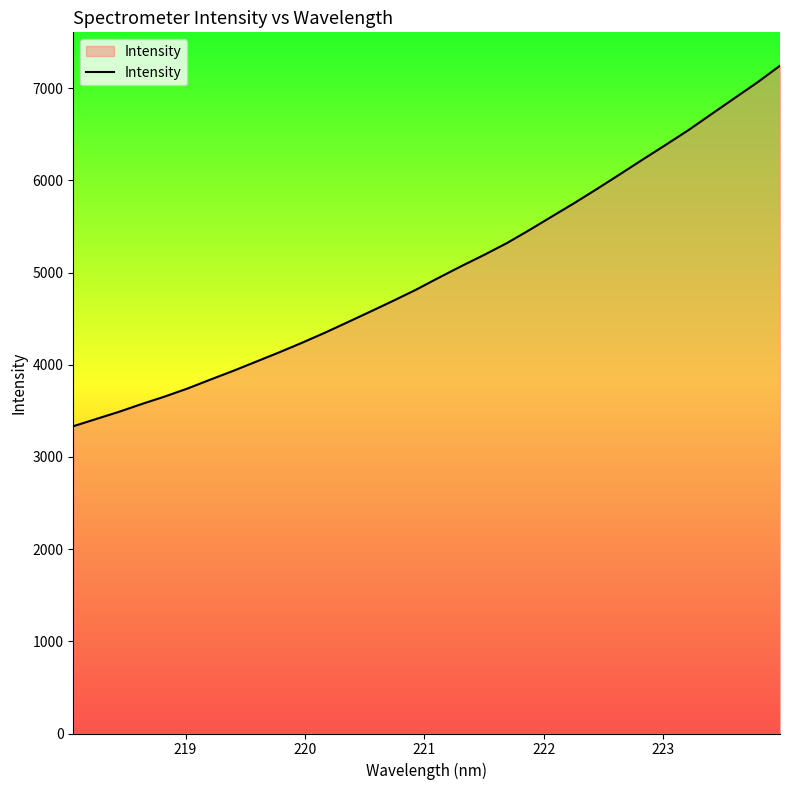

Count the number of data series in this chart.

1